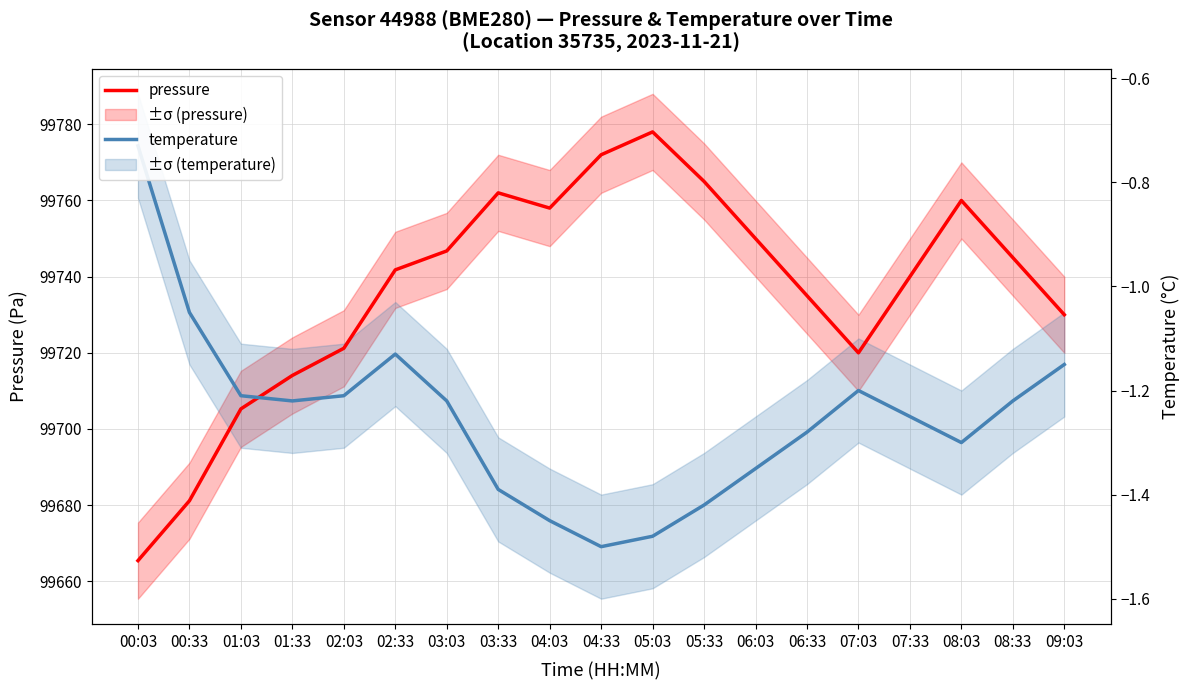

Is it true that pressure equals 99746.8 at 03:03?

True